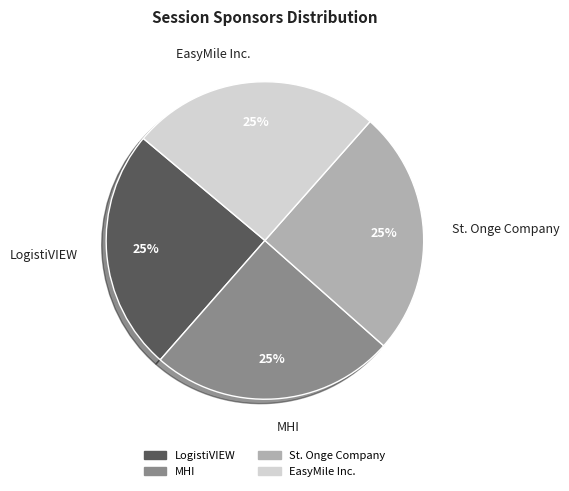

How many slices are in this pie chart?

4